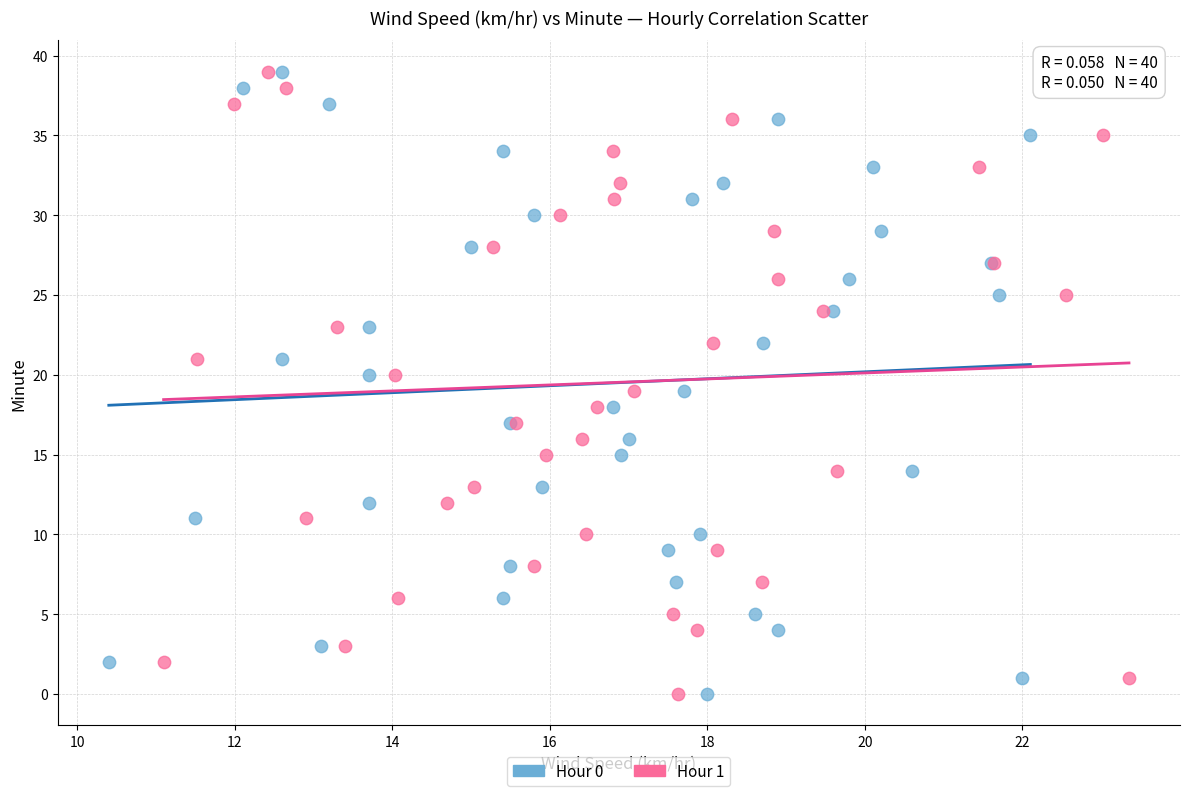

What are all the series names shown in the legend?

Hour 0, Hour 1